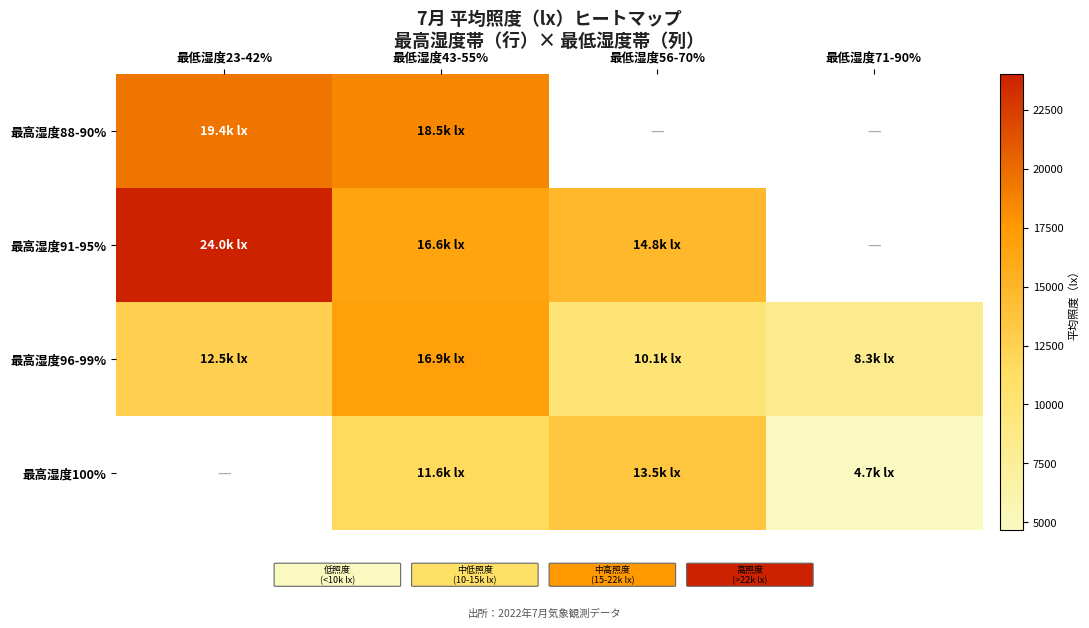

Which series changed the most between 最低湿度56-70% and 最低湿度71-90%?

最高湿度100%